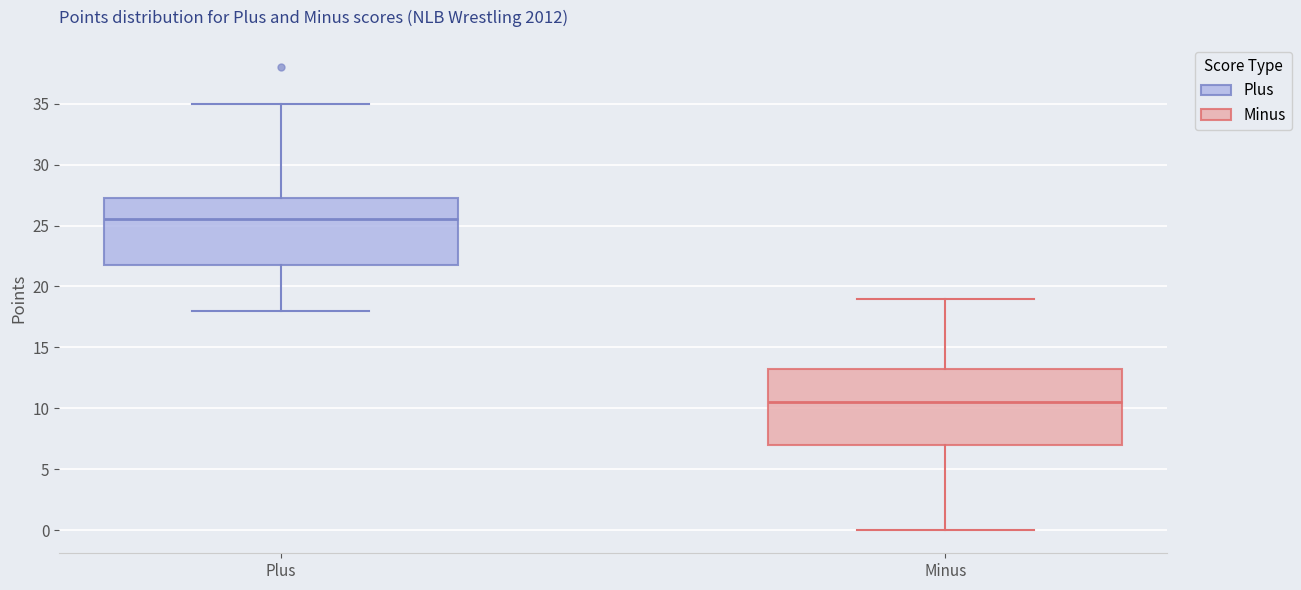

Which box is the tallest, from its lower edge to its upper edge?

Minus